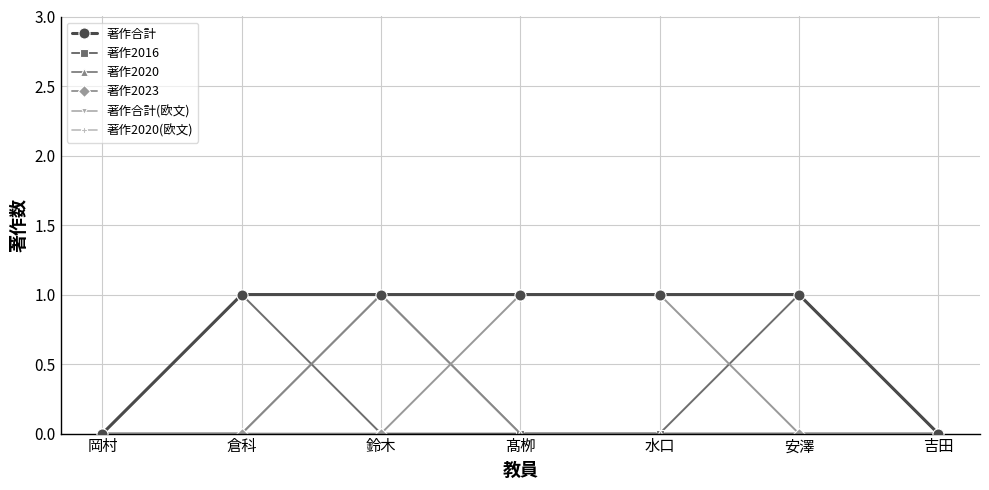

True or false: 著作2023 has more than 1 interior local peaks.

False